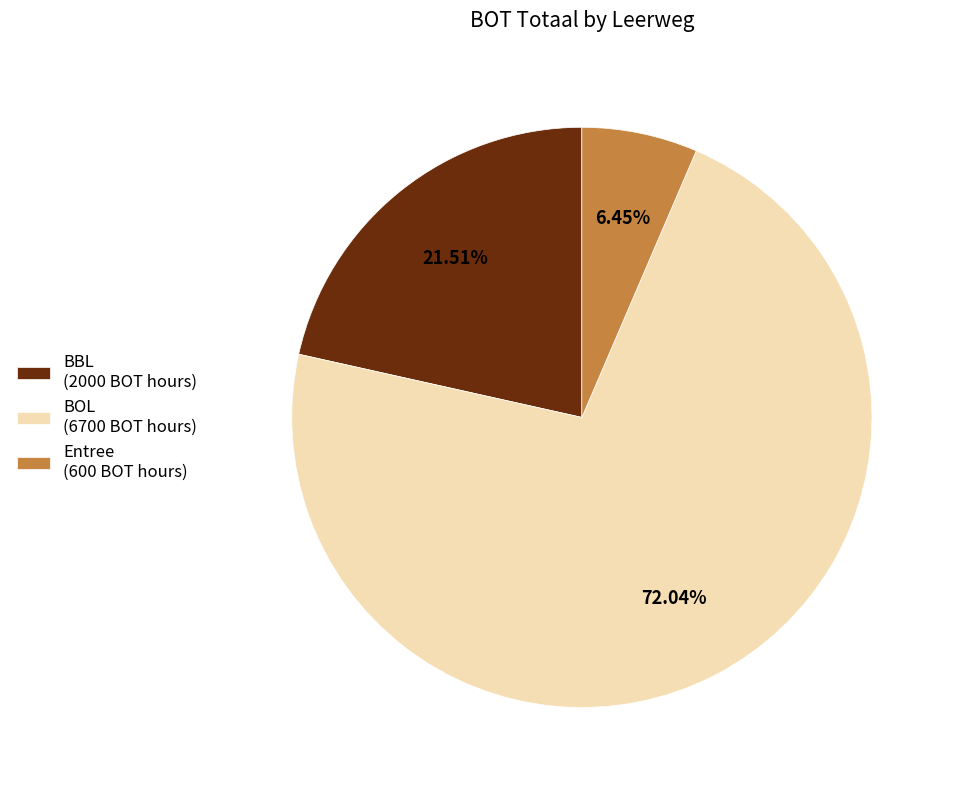

To the nearest percent, what is the difference between the largest and smallest slice percentages?

66%